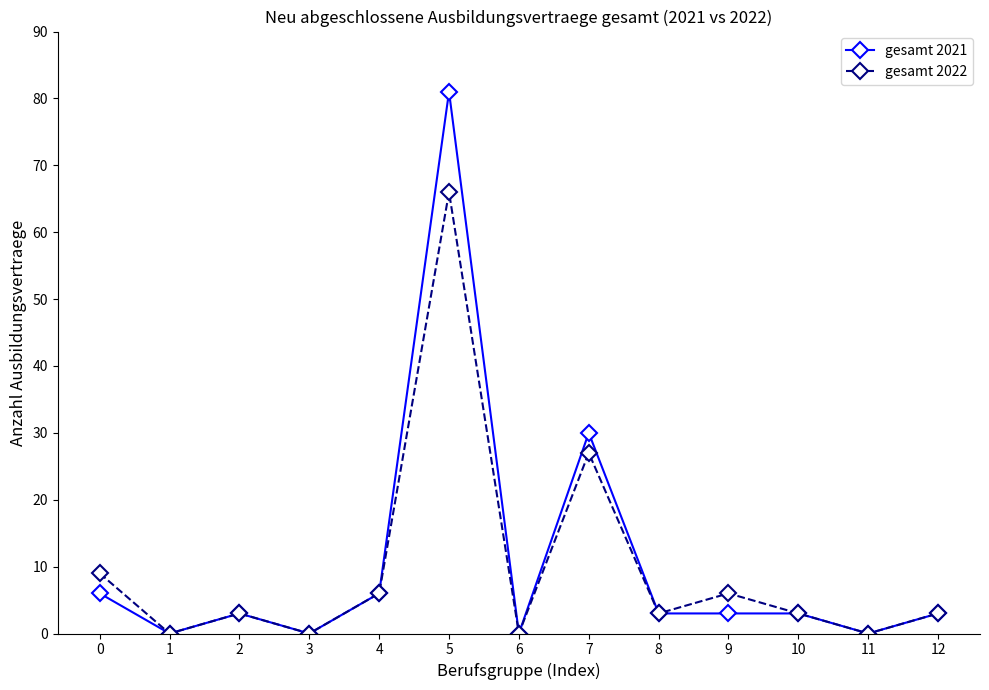

The value of gesamt 2022 at 6 is 0. True or false?

True